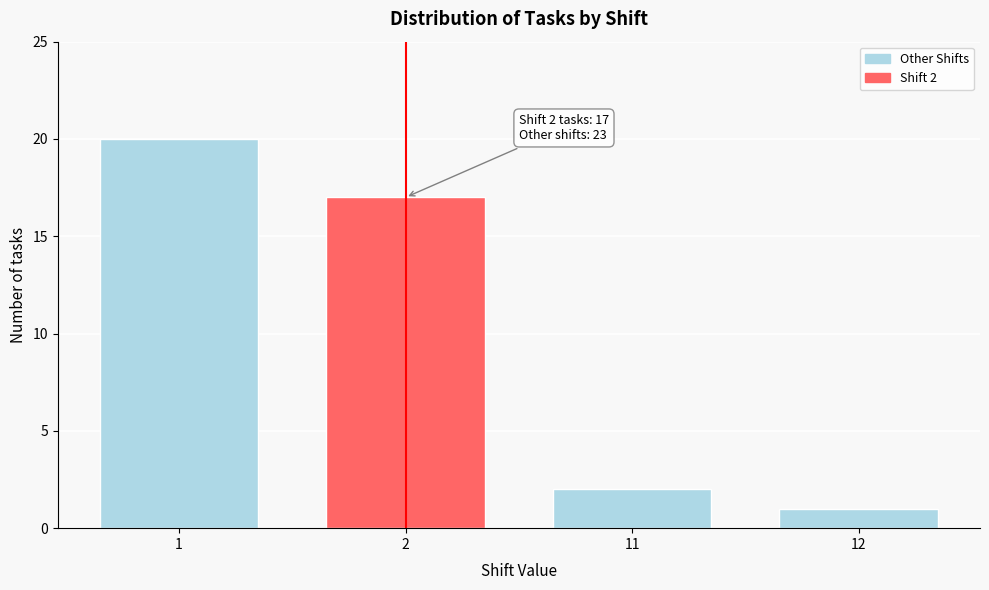

Reading right to left, extract all data points from this chart.

12=1	11=2	2=17	1=20